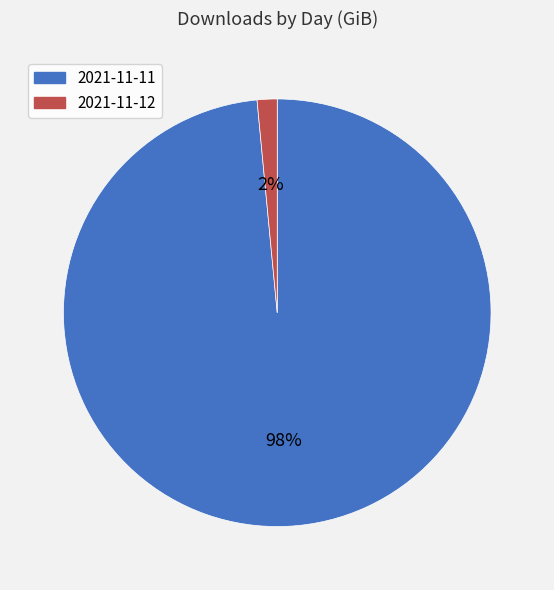

What percentage is the 2021-11-12 slice, to the nearest percent?

2%